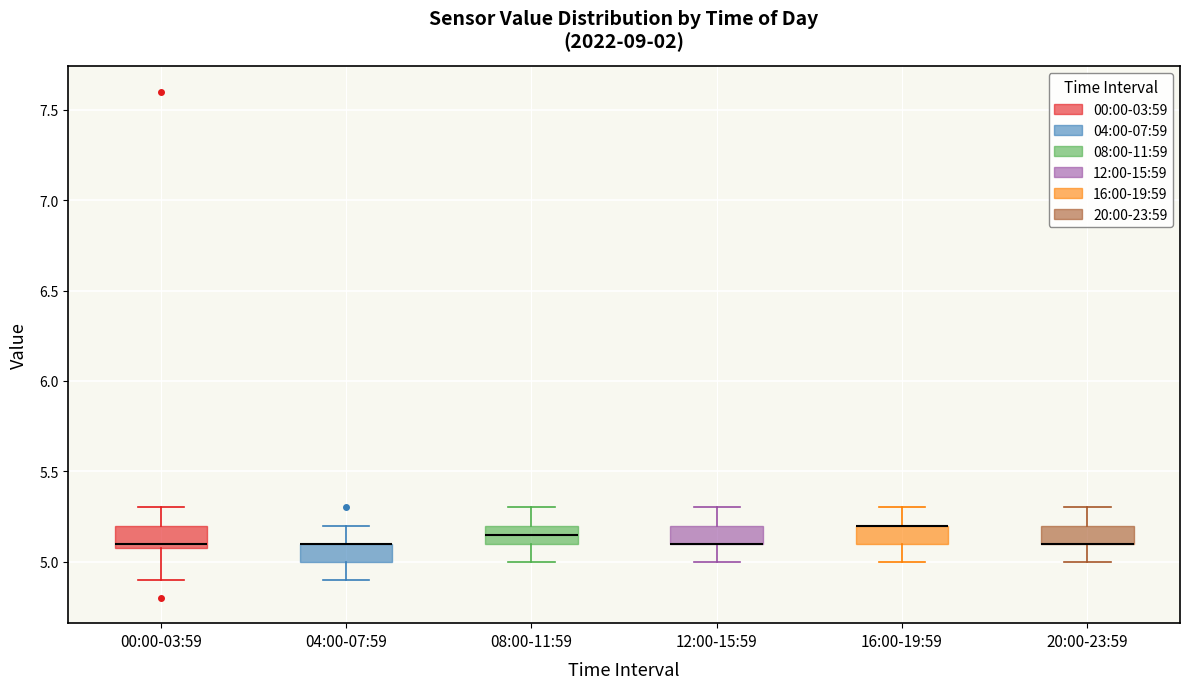

Reading left to right, transcribe this box plot: for each box, give where its median line is, the range the box spans, and where its two whiskers end, as read against the y-axis. The values are not printed on the chart, so give them approximately, as read against the axis.

00:00-03:59: median 5.10 (just above the box's lower edge), box 5.10 to 5.20, whiskers 4.90 to 5.30
04:00-07:59: median 5.10 (drawn on the box's upper edge), box 5.00 to 5.10, whiskers 4.90 to 5.20
08:00-11:59: median 5.15, box 5.10 to 5.20, whiskers 5.00 to 5.30
12:00-15:59: median 5.10 (drawn on the box's lower edge), box 5.10 to 5.20, whiskers 5.00 to 5.30
16:00-19:59: median 5.20 (drawn on the box's upper edge), box 5.10 to 5.20, whiskers 5.00 to 5.30
20:00-23:59: median 5.10 (drawn on the box's lower edge), box 5.10 to 5.20, whiskers 5.00 to 5.30